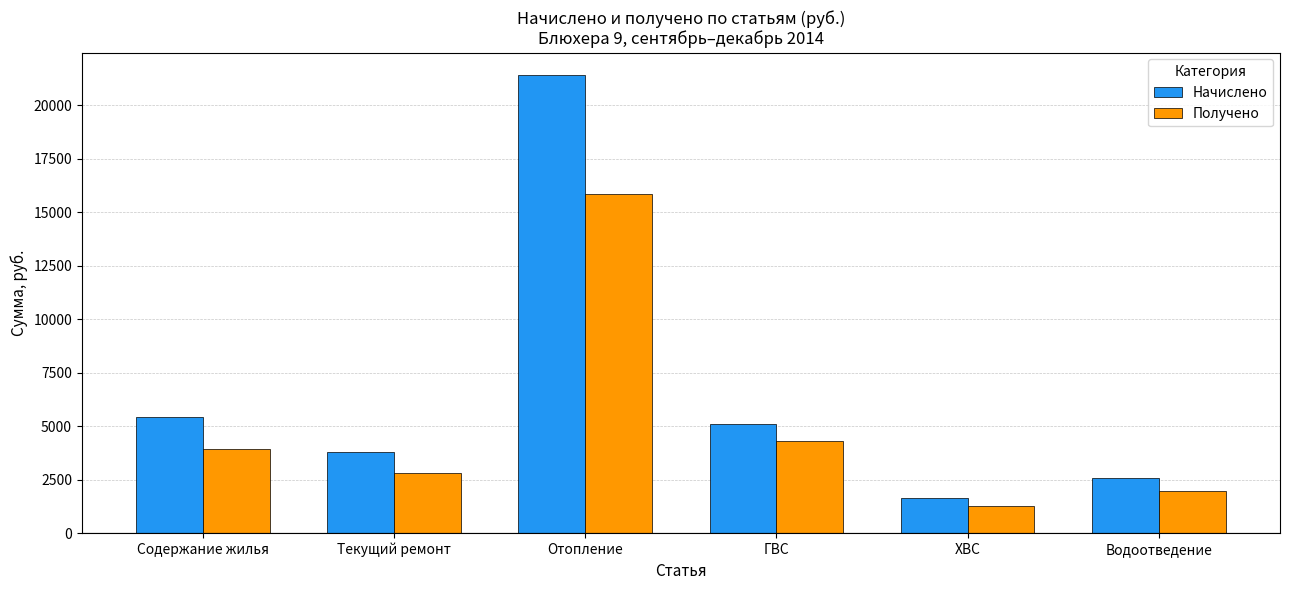

How many distinct data groups are displayed?

2